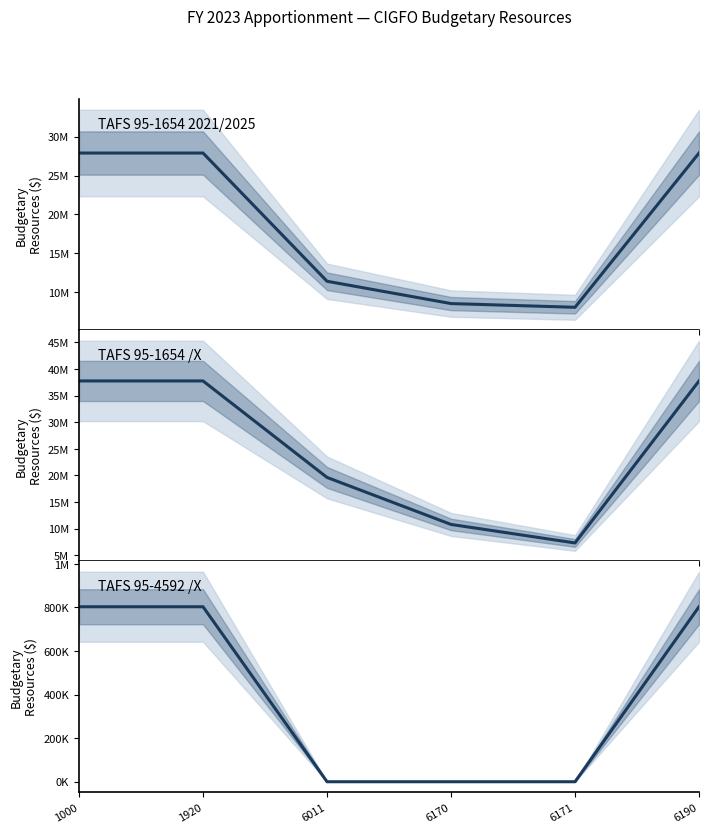

Rank the series at 1920 from highest to lowest value.

TAFS 95-1654 /X, TAFS 95-1654 2021/2025, TAFS 95-4592 /X